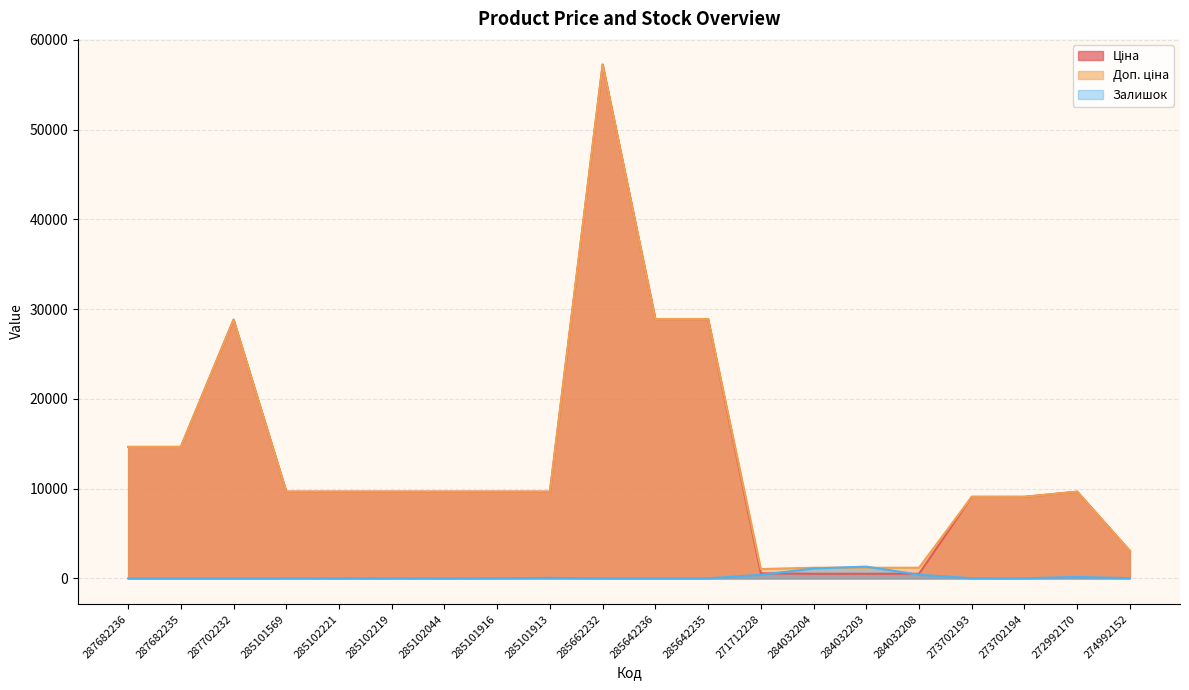

Which series has the largest total across all categories?

Доп. ціна